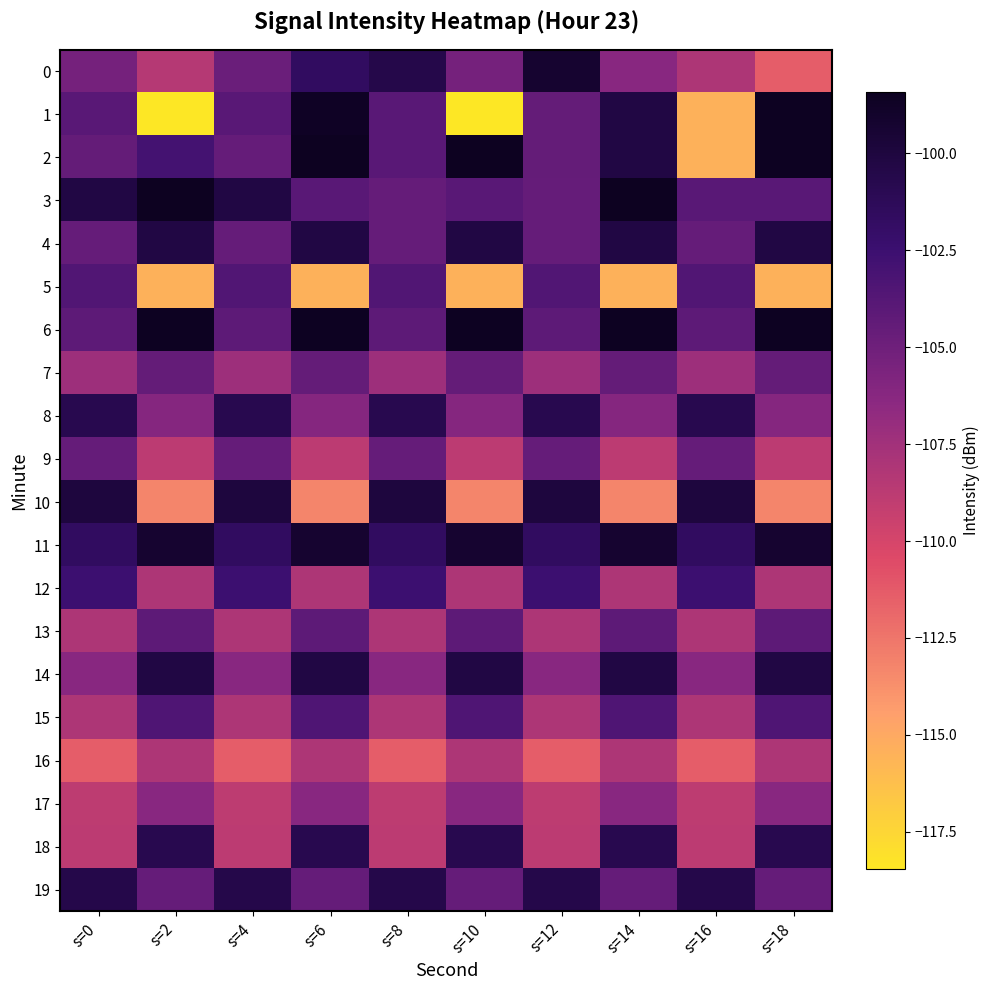

Which series has the largest range (max minus min)?

1